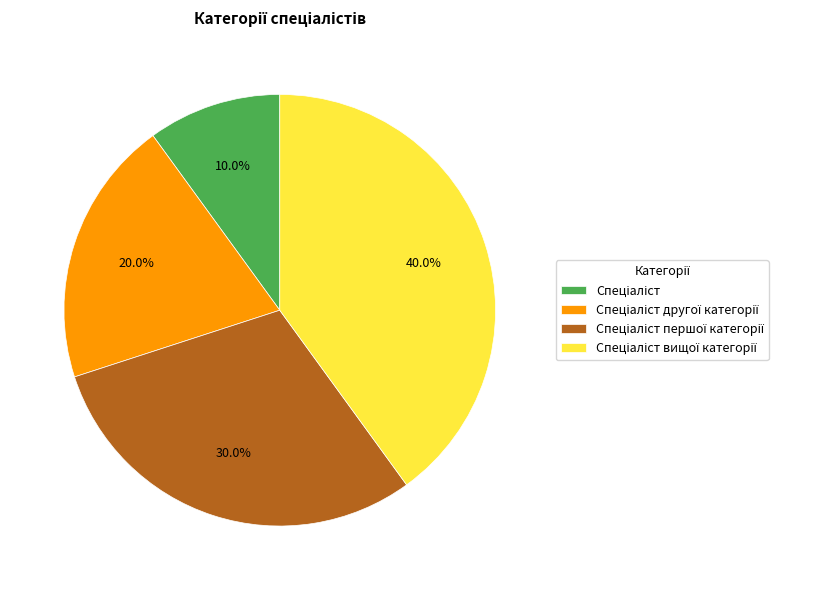

Is there a majority slice in this chart?

No